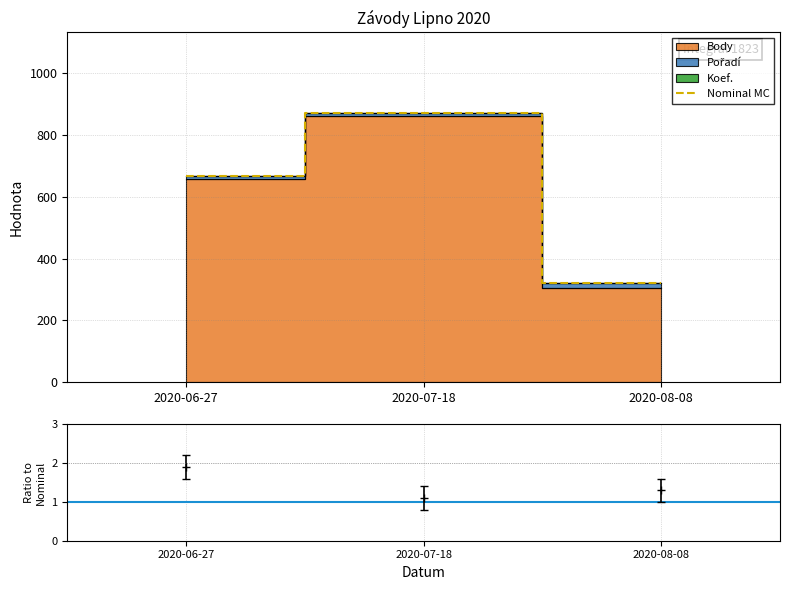

Approximately how many times larger is the value at 2020-08-08 compared to 2020-06-27?

0.5